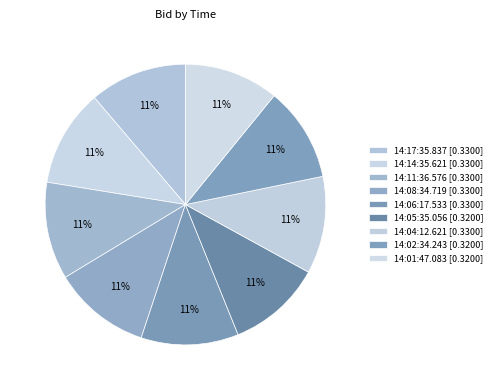

Rank the categories by value from lowest to highest.

14:05:35.056, 14:02:34.243, 14:01:47.083, 14:17:35.837, 14:14:35.621, 14:11:36.576, 14:08:34.719, 14:06:17.533, 14:04:12.621